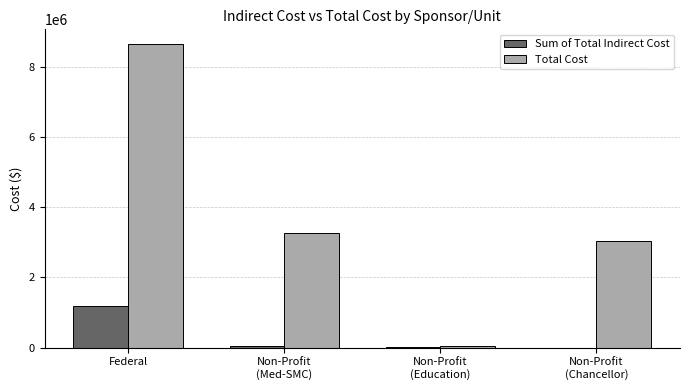

What is the sum of all Total Cost values?

15018799